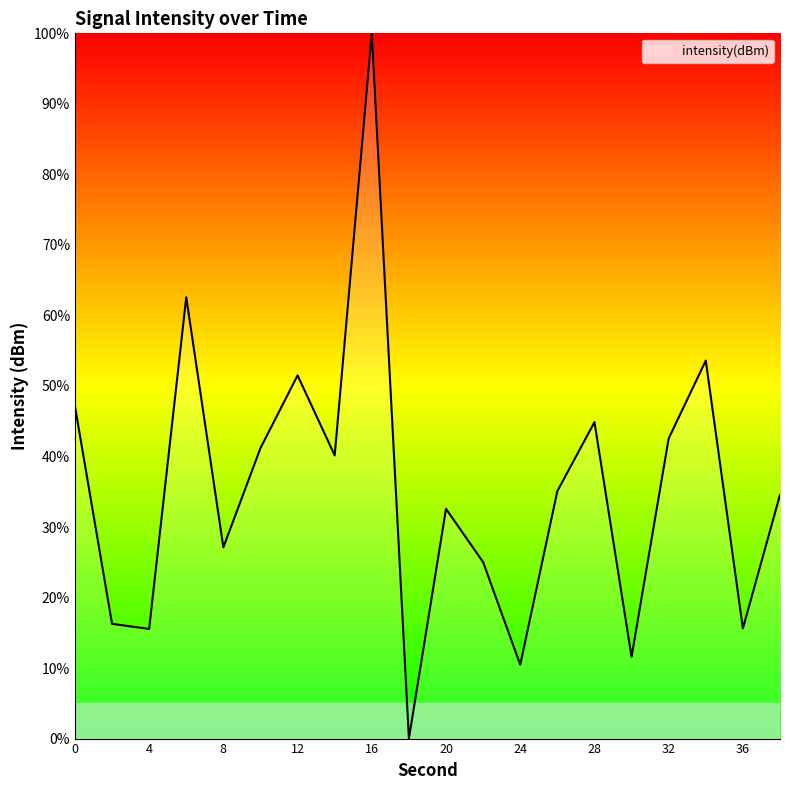

What is the maximum value shown in the chart?

100.0